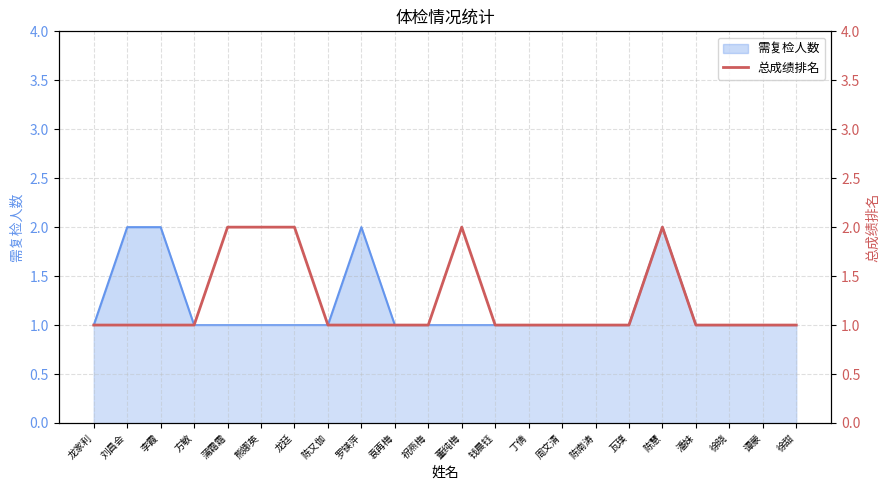

What is the label of the 2nd point from the left?

刘昌会